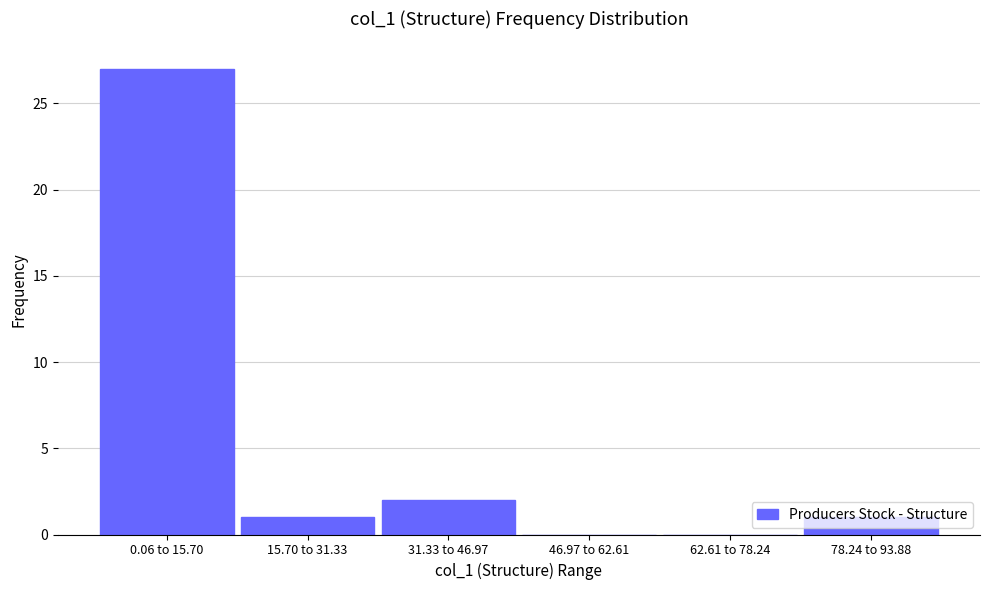

Between 31.33 to 46.97 and 46.97 to 62.61, which is larger?

31.33 to 46.97